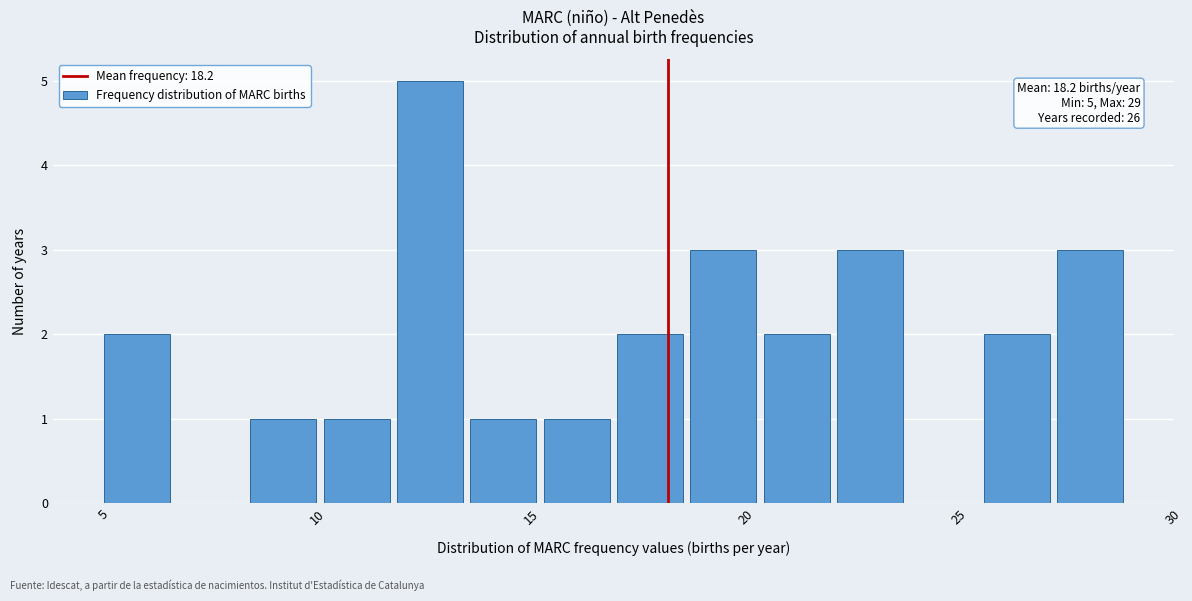

Around what value on the x-axis is the tallest bar? Give the approximate position of its centre, as read against the axis.

12.5